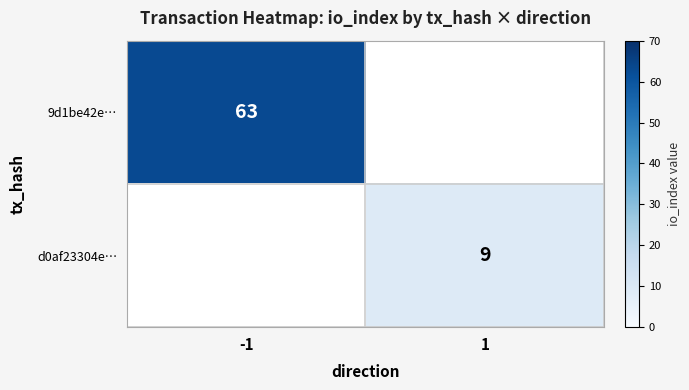

Is the value of 9d1be42e… at -1 greater than the value of d0af23304e… at 1?

Yes